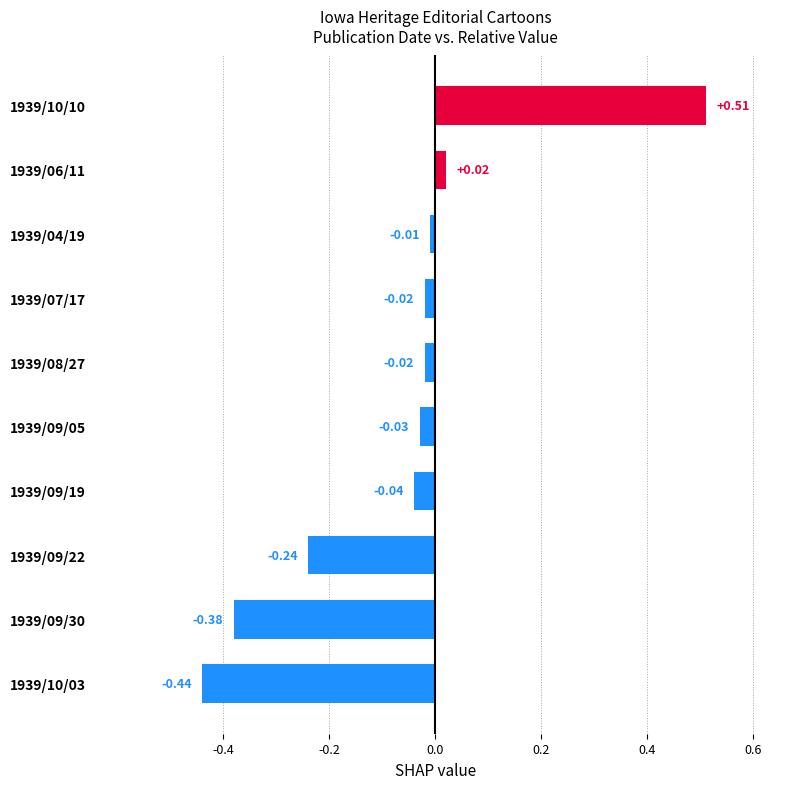

What is the difference between the second highest and second lowest values?

0.4